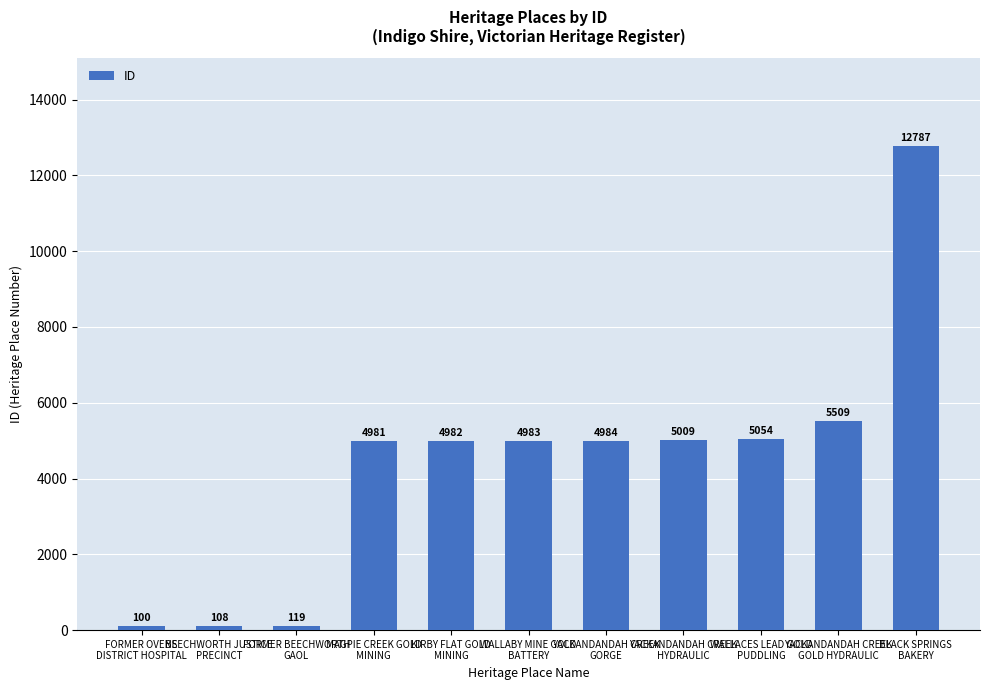

List the labels in order of value, smallest first.

FORMER OVENS
DISTRICT HOSPITAL, BEECHWORTH JUSTICE
PRECINCT, FORMER BEECHWORTH
GAOL, MAGPIE CREEK GOLD
MINING, KIRBY FLAT GOLD
MINING, WALLABY MINE GOLD
BATTERY, YACKANDANDAH CREEK
GORGE, YACKANDANDAH CREEK
HYDRAULIC, WALLACES LEAD GOLD
PUDDLING, YACKANDANDAH CREEK
GOLD HYDRAULIC, BLACK SPRINGS
BAKERY